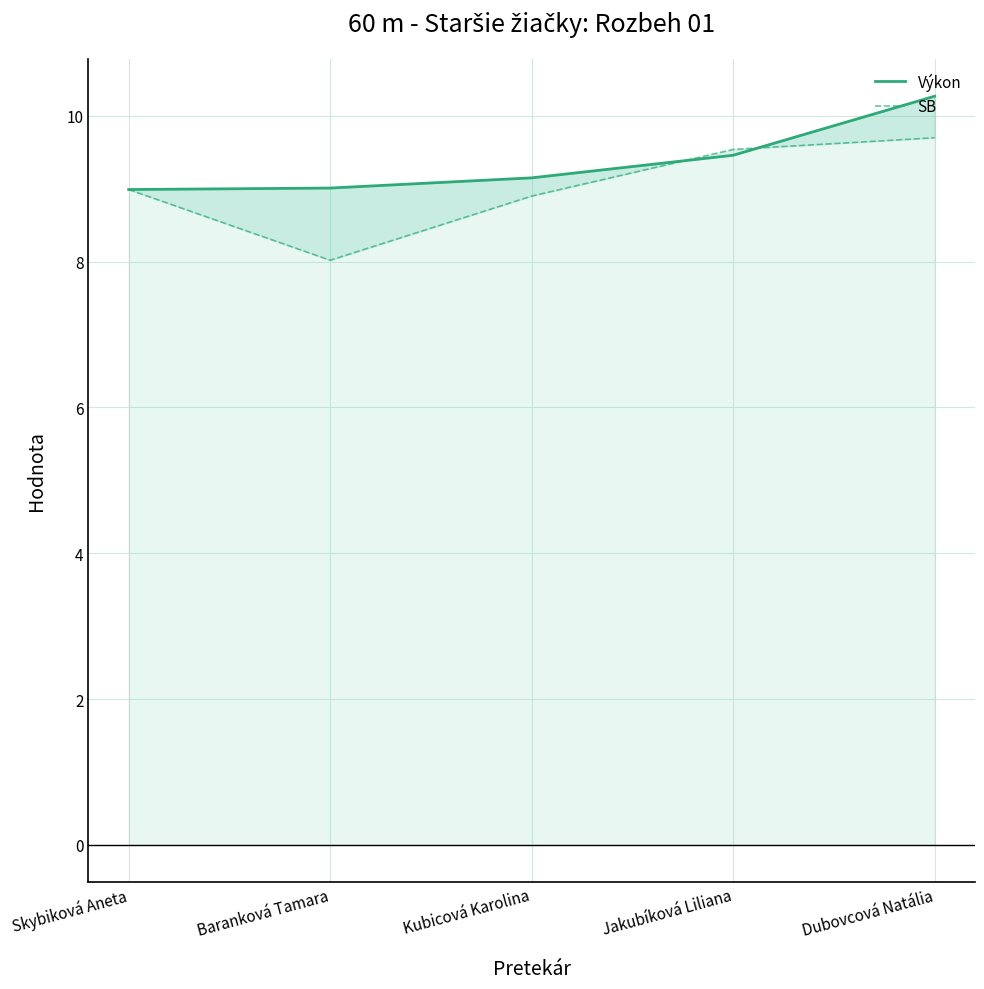

At which category is the sum across all series the highest?

Dubovcová Natália